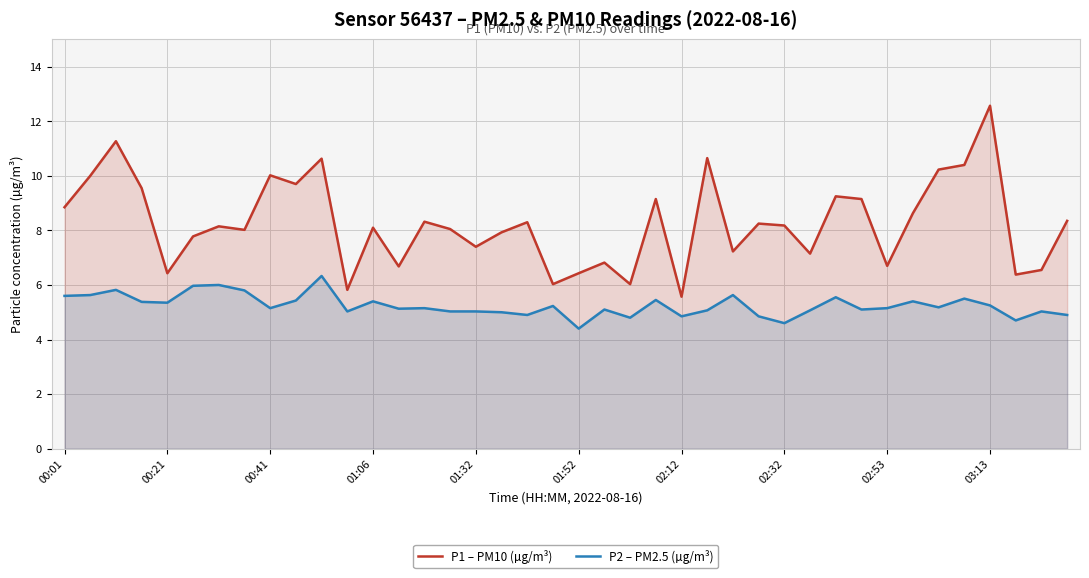

What are all the series names shown in the legend?

P1 – PM10 (µg/m³), P2 – PM2.5 (µg/m³)